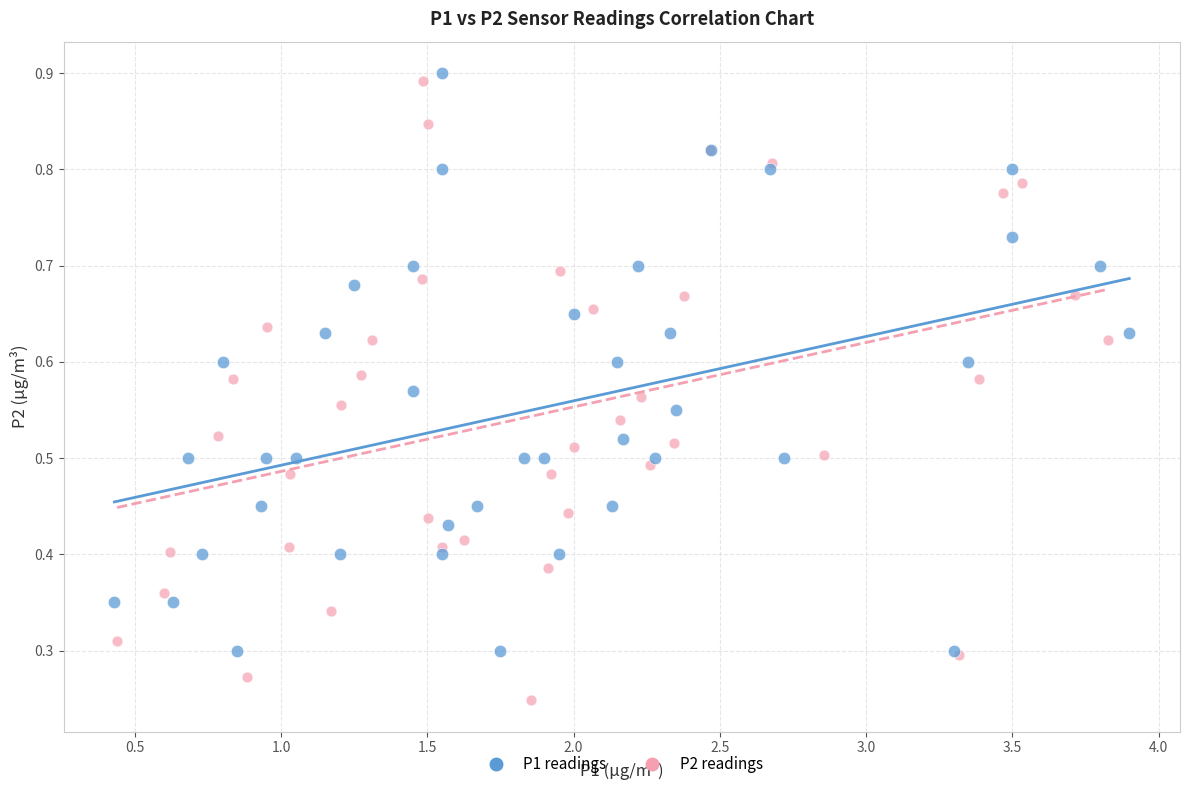

Which series has the widest spread of Y values?

P2 readings